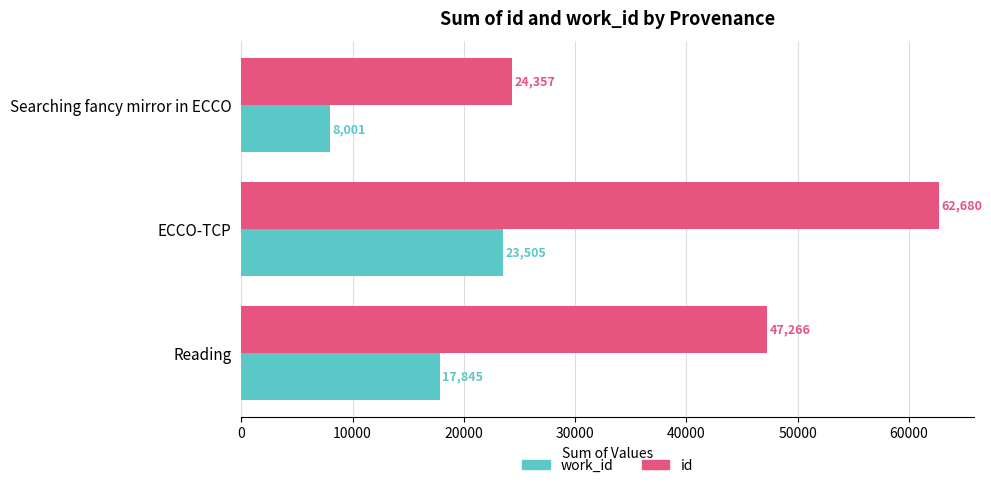

Is it true that work_id equals 17845 at Reading?

True